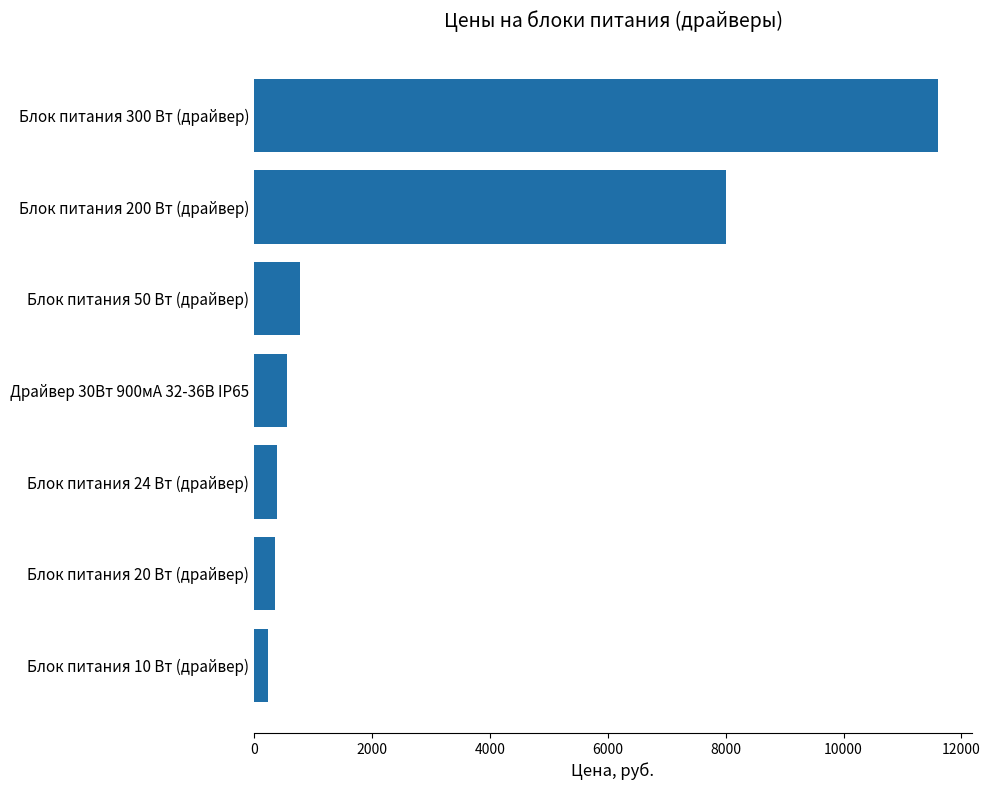

What is the label of the 1st bar from the bottom?

Блок питания 10 Вт (драйвер)